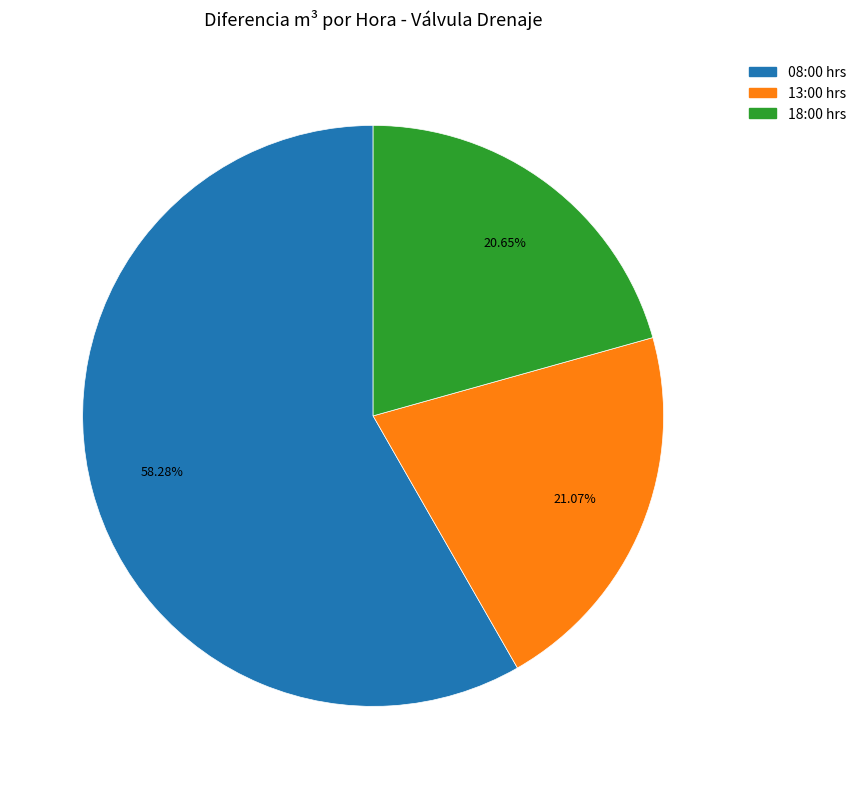

What is the largest slice in the pie chart?

08:00 hrs